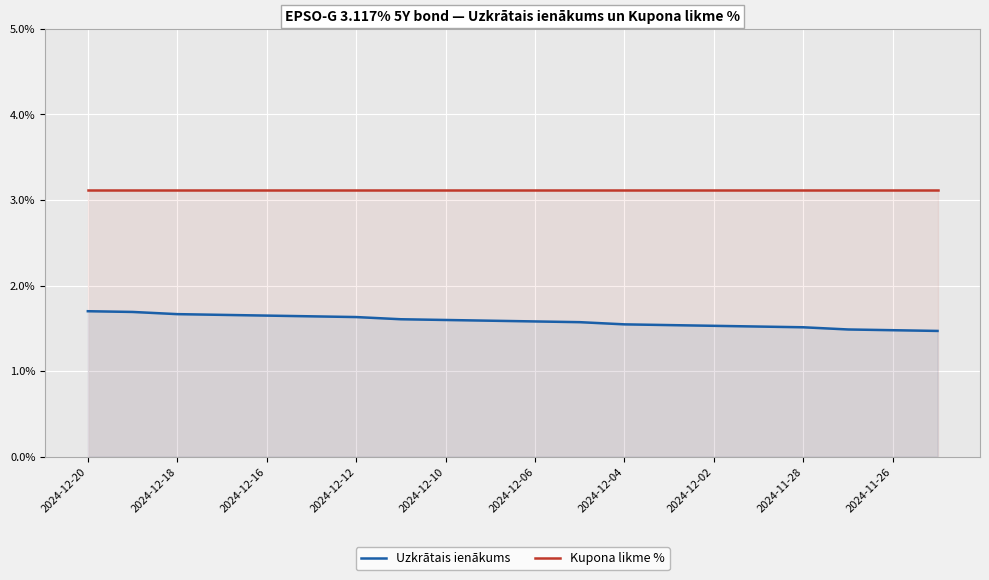

What is the value of the Uzkrātais ienākums point at the 2nd from the left?

1.7